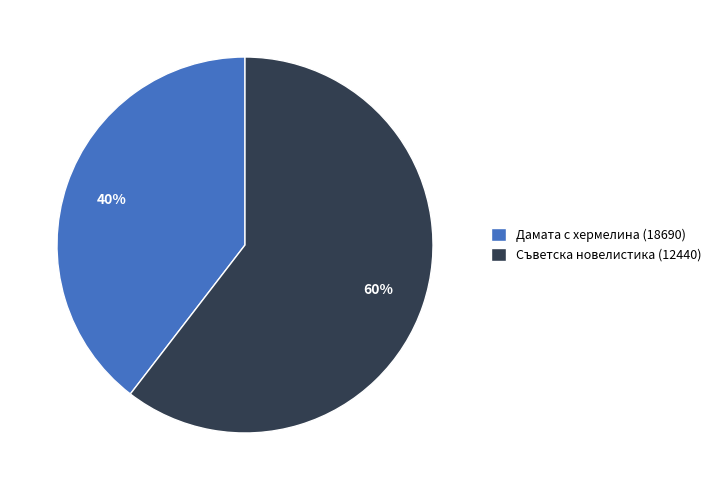

Is it true that Съветска новелистика (12440) is 60% of the pie?

True